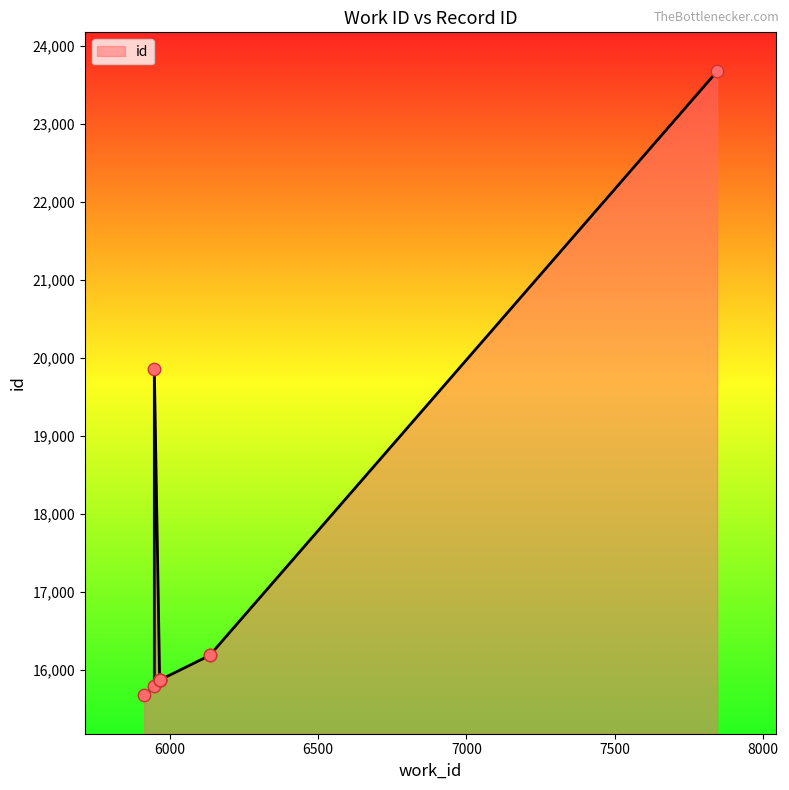

What is the change in value from 6135 to 5948?

+3665